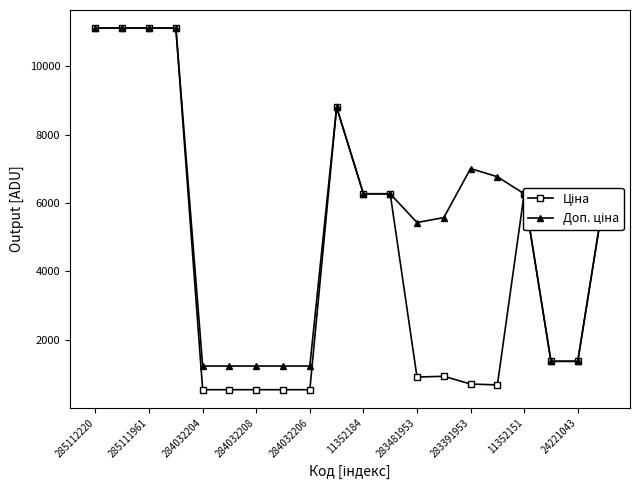

At how many categories does at least one series exceed 1585?

13